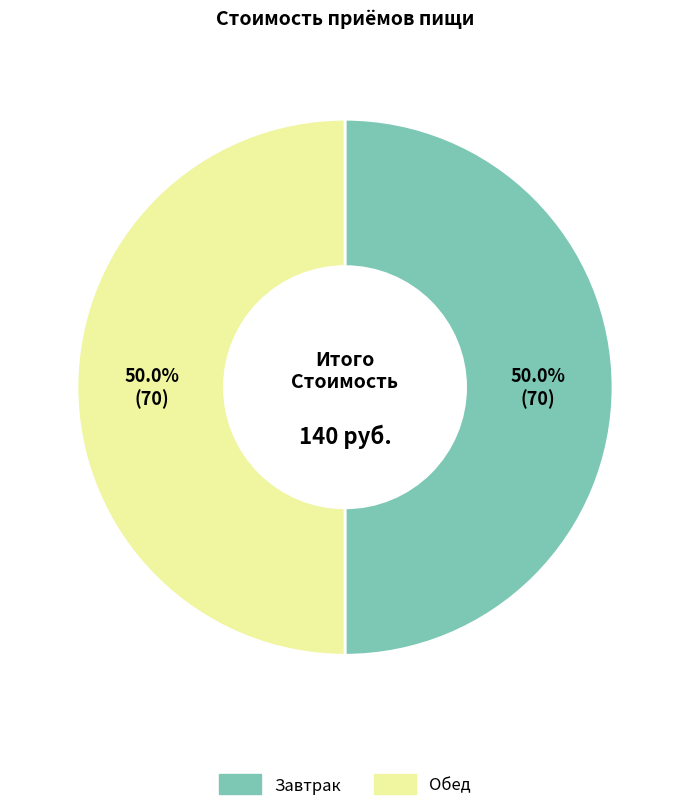

What is the ratio of the value at Завтрак to the value at Обед?

1.0